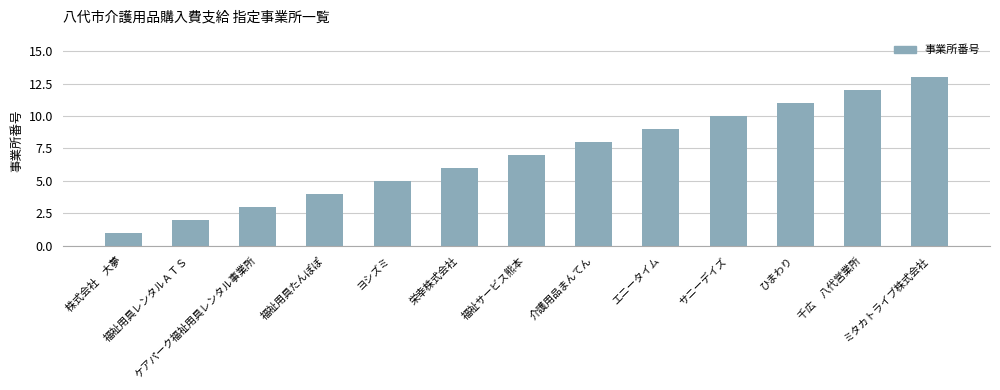

How many values are below 7?

6